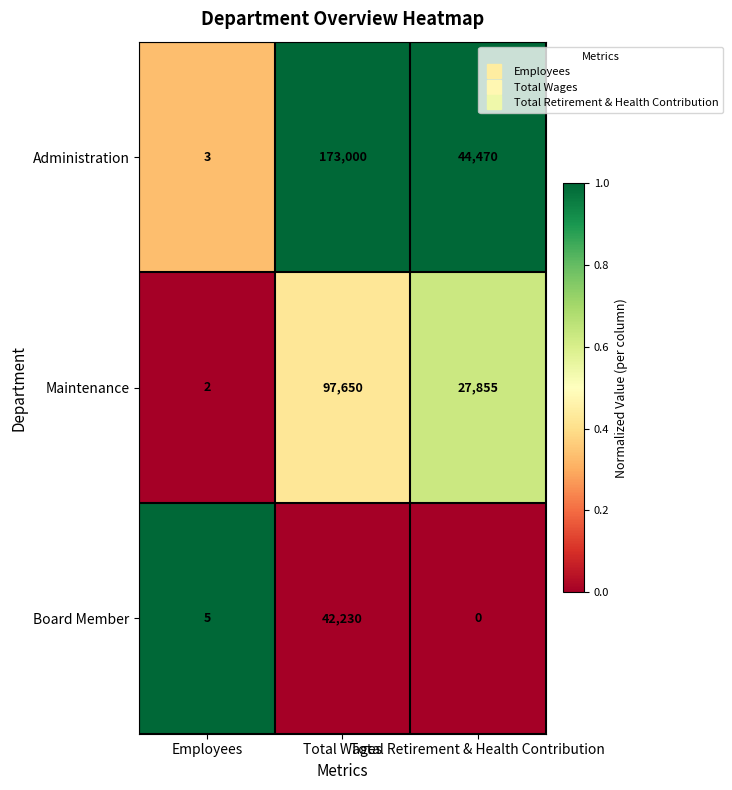

What is the sum of all Administration values?

217473